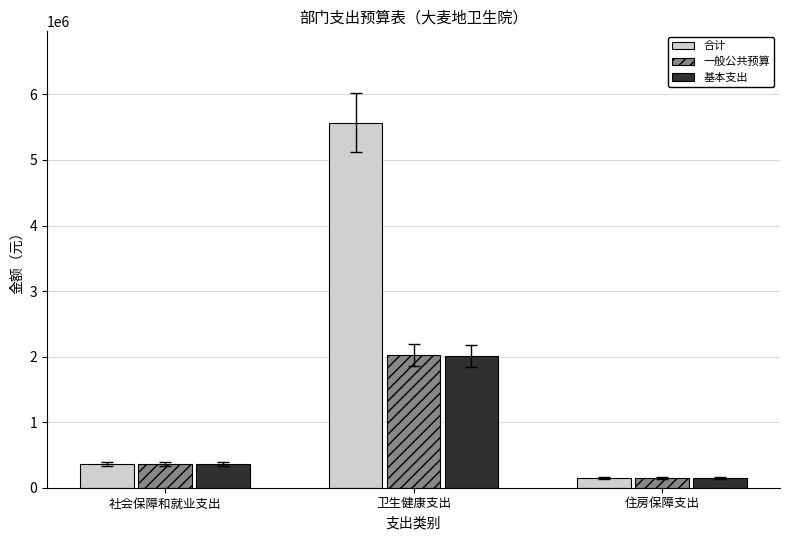

What are all the series names shown in the legend?

合计, 一般公共预算, 基本支出